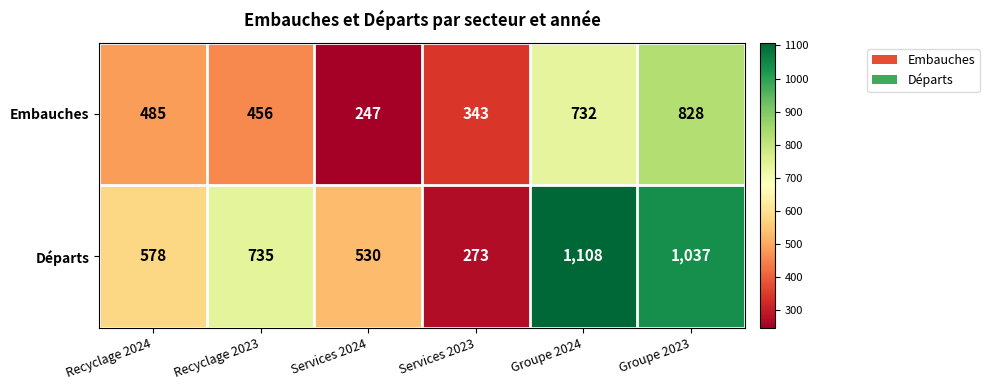

What is the sum of all Départs values?

4261